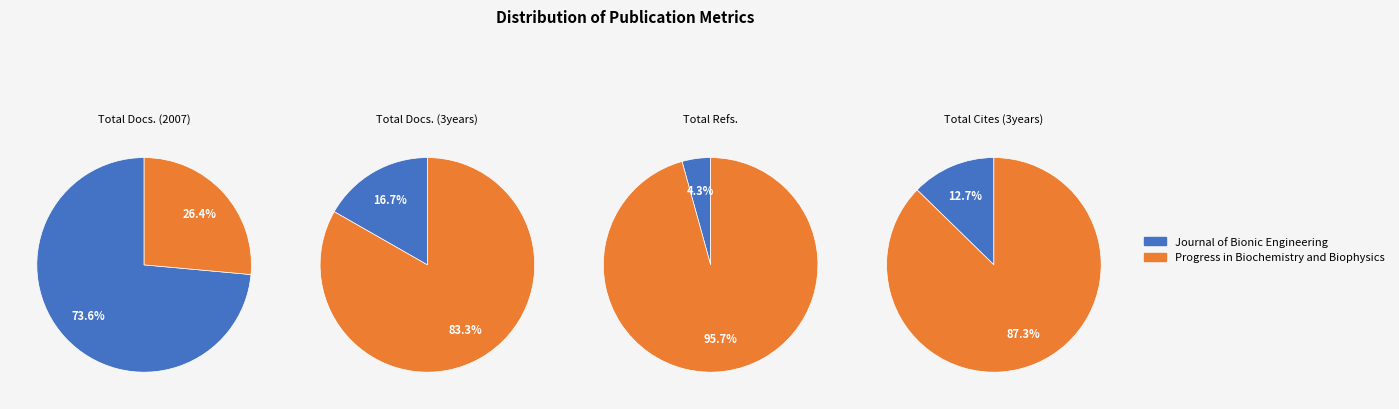

To the nearest percent, what percentage of the pie is Progress in Biochemistry and Biophysics?

26%